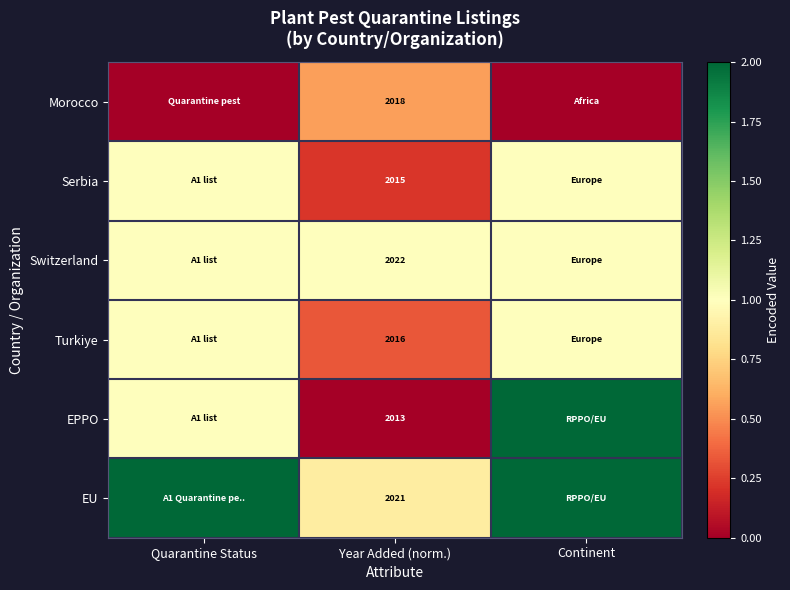

Rank the series at Year Added (norm.) from lowest to highest value.

EPPO, Serbia, Turkiye, Morocco, EU, Switzerland